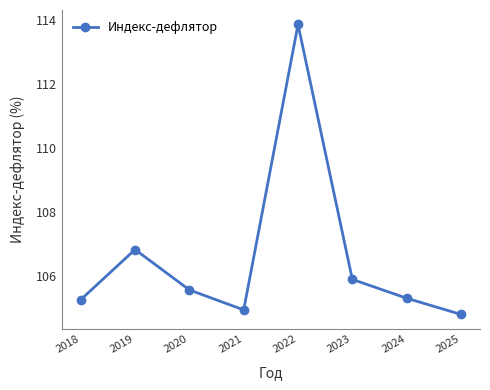

What is the average value?

106.6